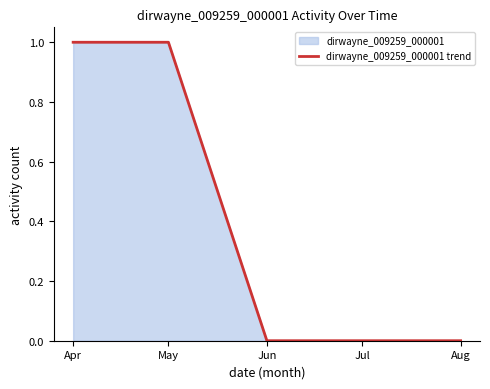

The chart shows a value of 0 at Jun. True or false?

True